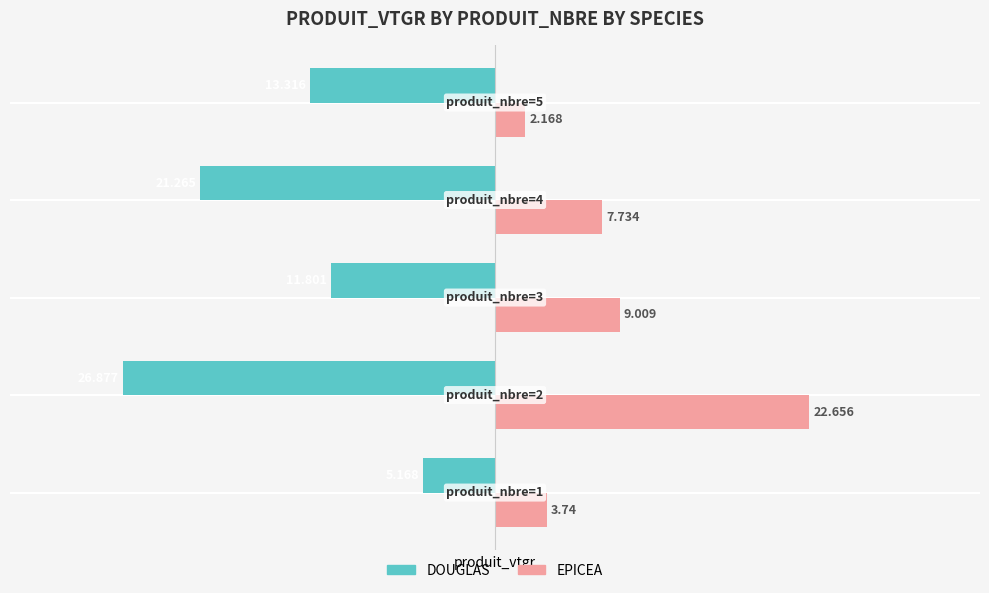

Which series has the largest range (max minus min)?

DOUGLAS